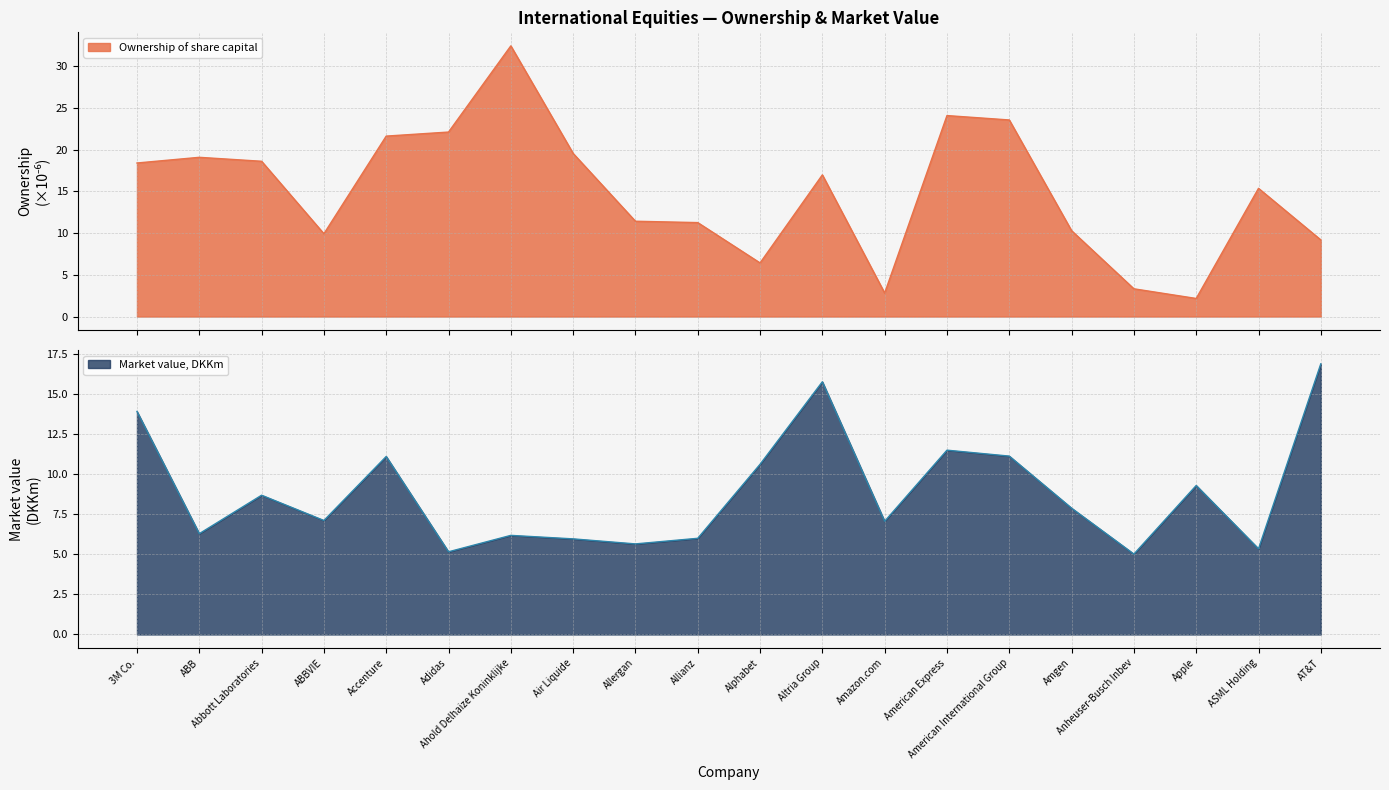

True or false: Ownership of share capital has a value of 15.4 at ASML Holding.

True